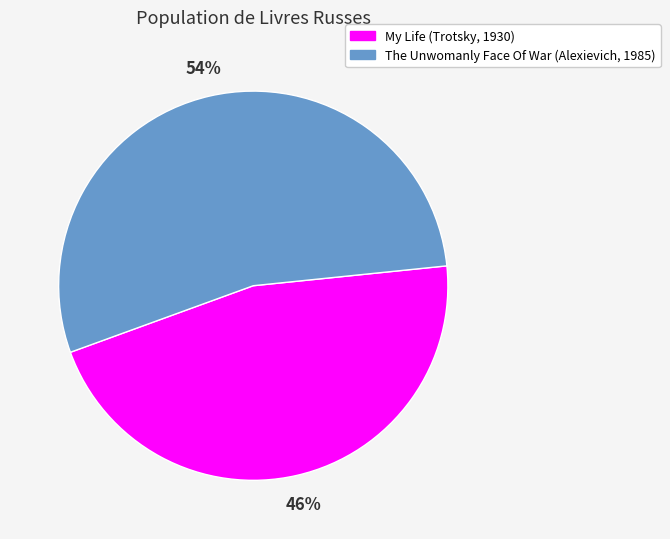

Which category has the smallest portion of the pie?

My Life (Trotsky, 1930)